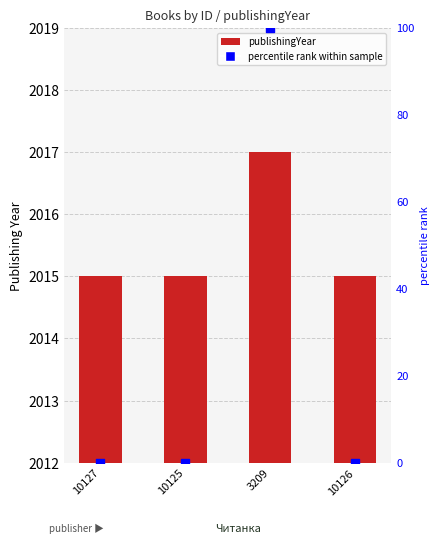

Which series has the widest spread of Y values?

percentile rank within the sample